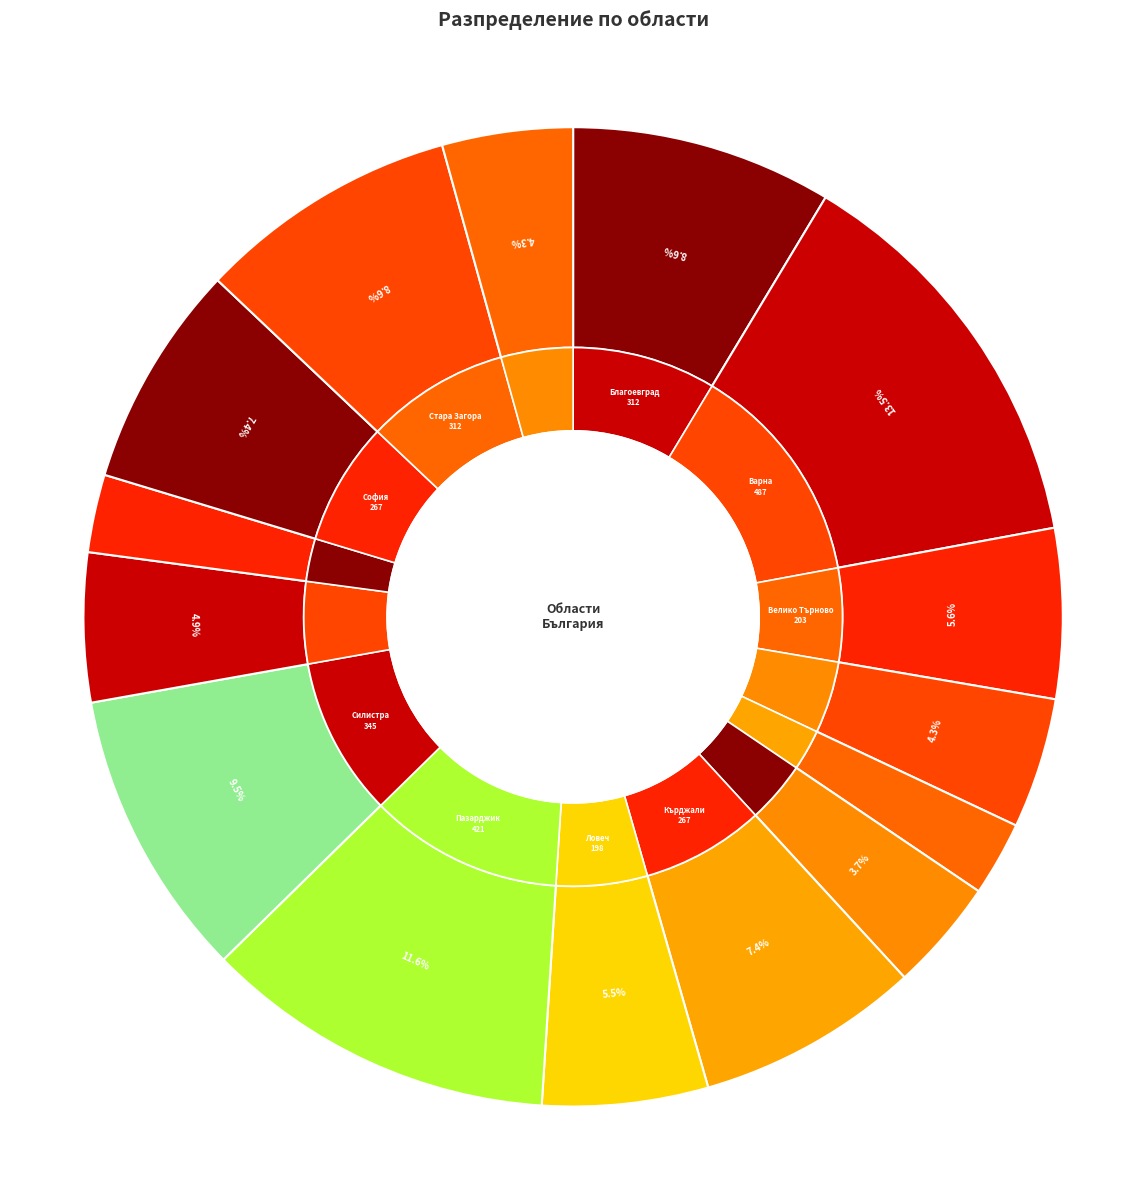

What percentage is the обл. Добрич slice, to the nearest percent?

4%